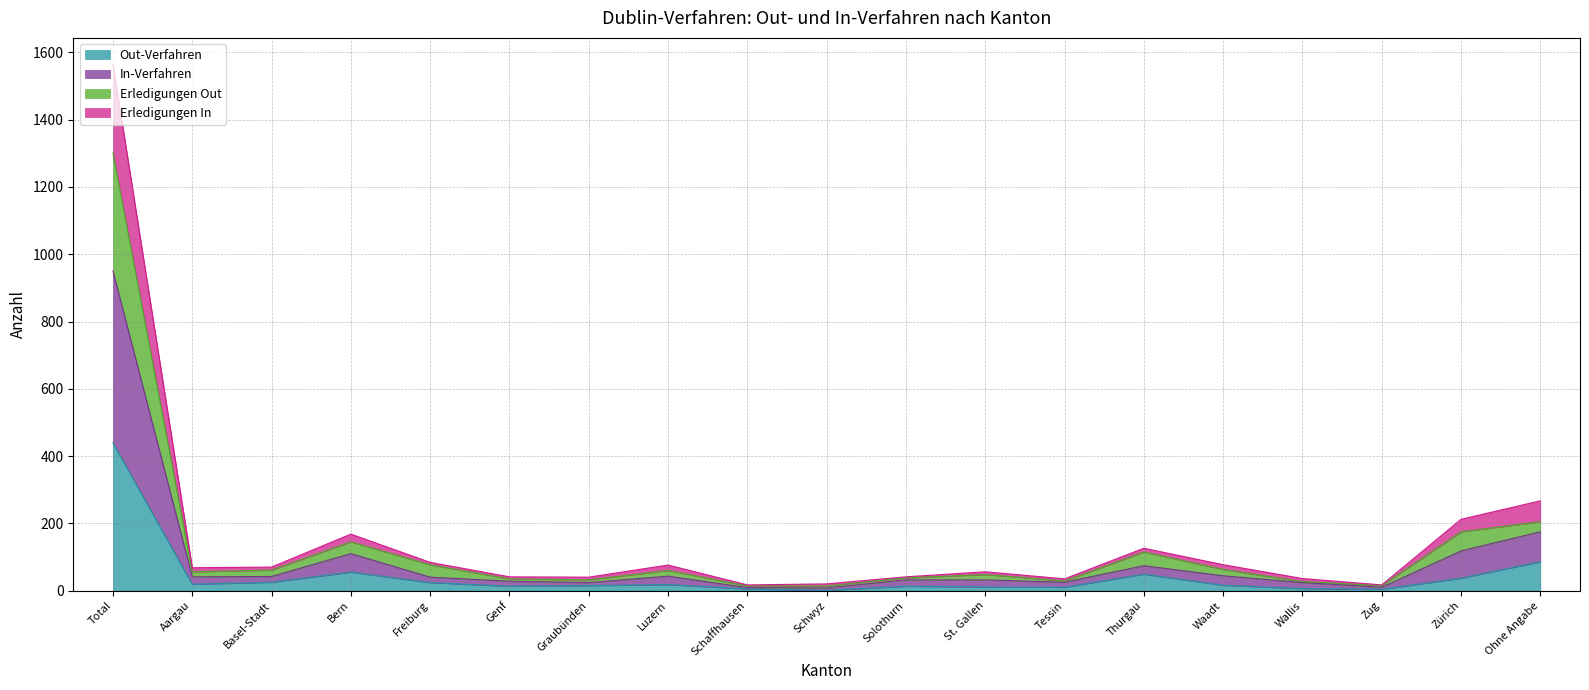

Count the number of data series in this chart.

4